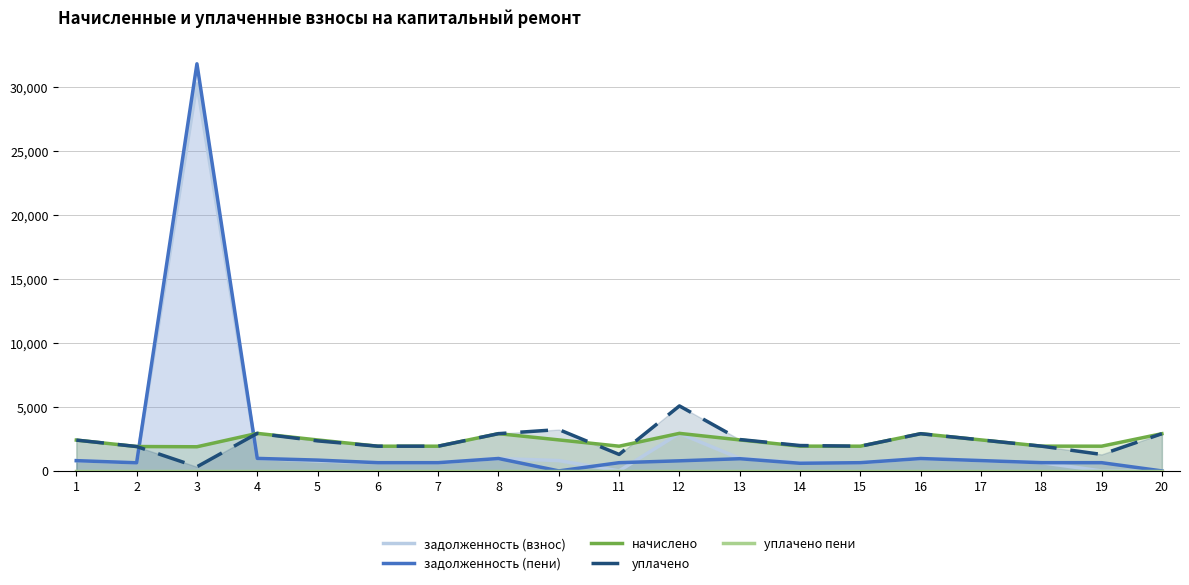

How many interior local valleys does the уплачено series have?

4